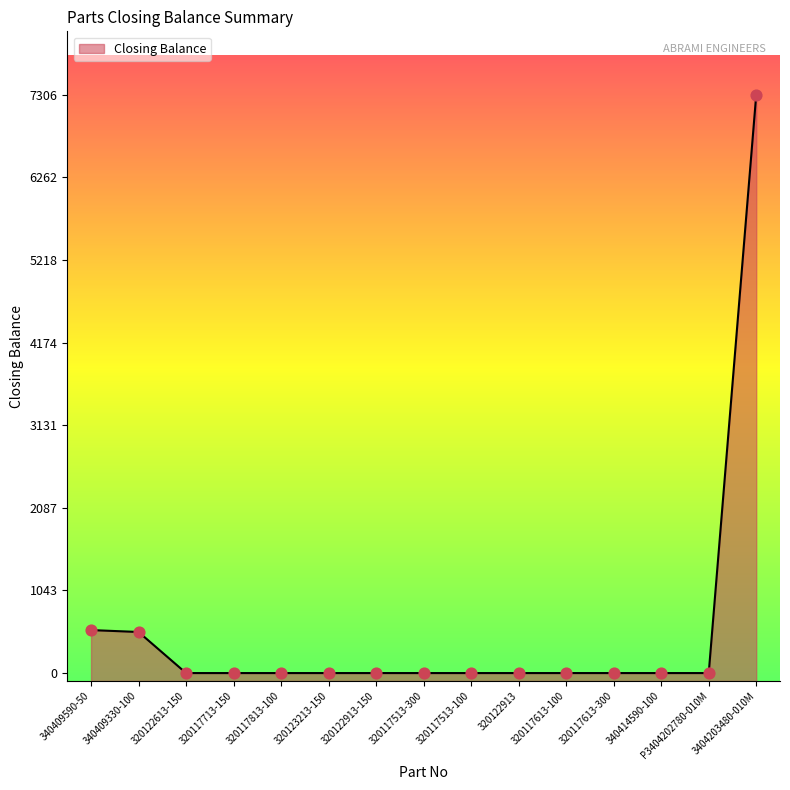

What is the ratio of the value at 340409590-50 to the value at 340409330-100?

1.0